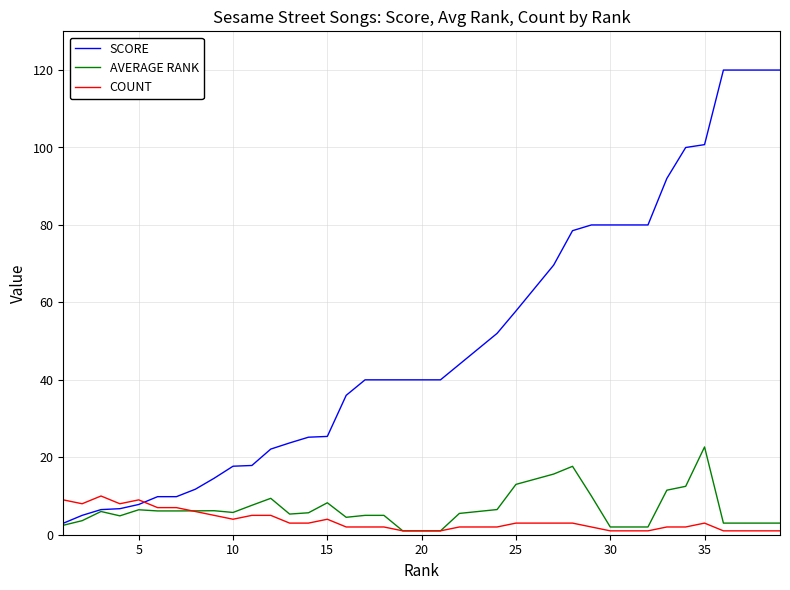

Rank the series by their maximum value, from highest to lowest.

SCORE, AVERAGE RANK, COUNT